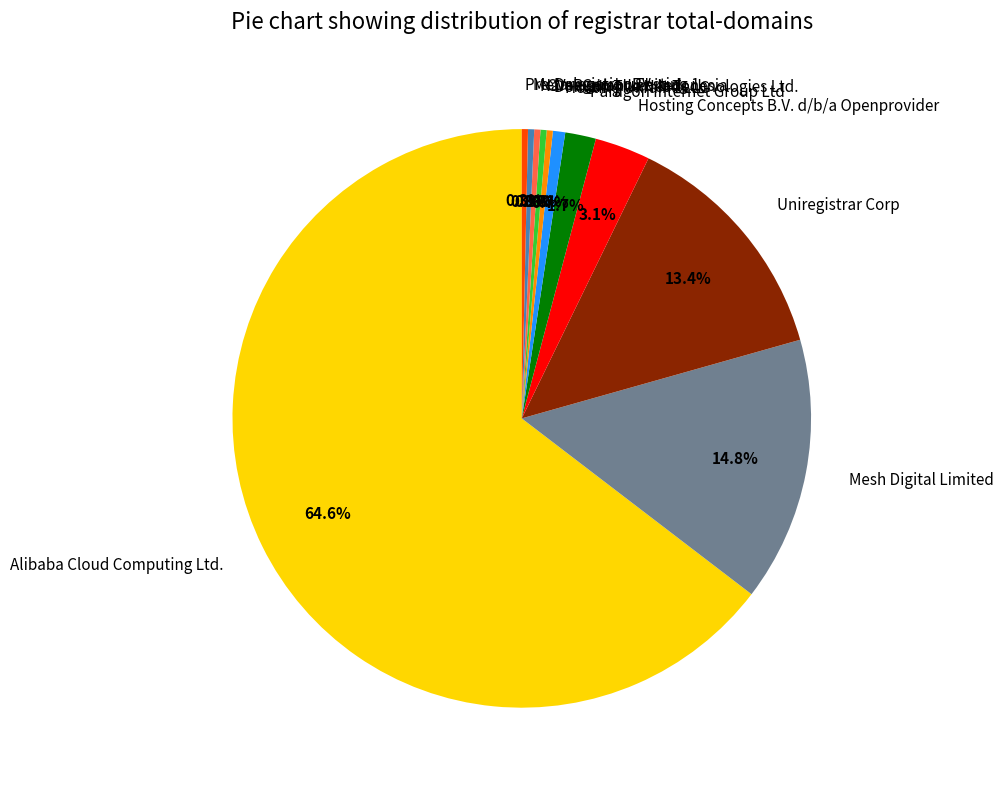

Does Alibaba Cloud Computing Ltd. account for over 50% of the chart?

Yes